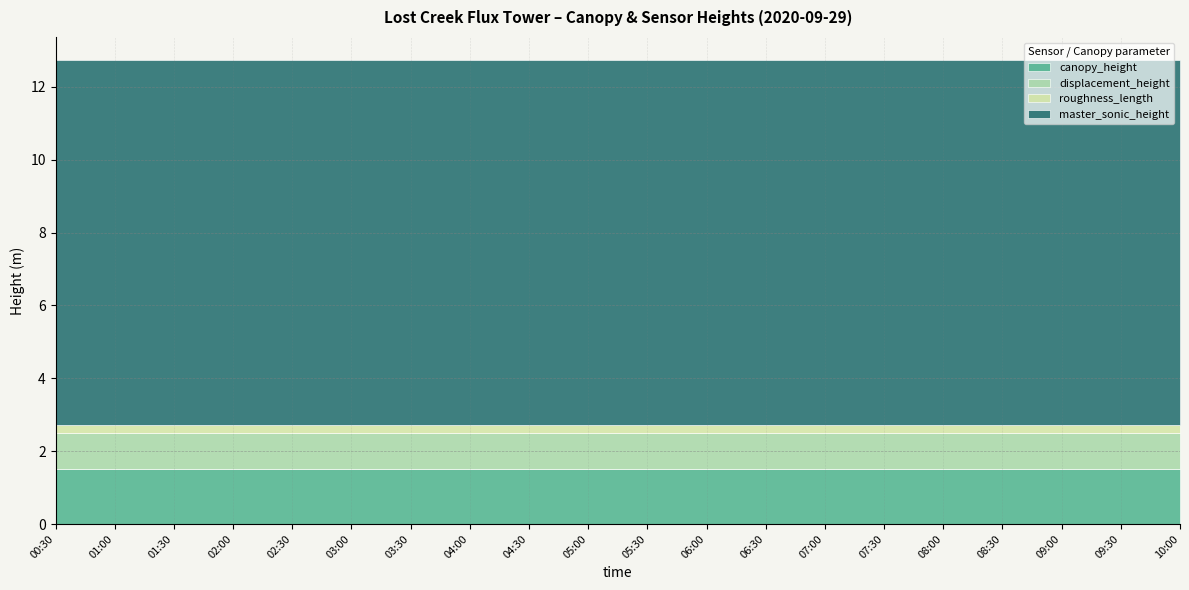

At which label is canopy_height closest to 1?

00:30